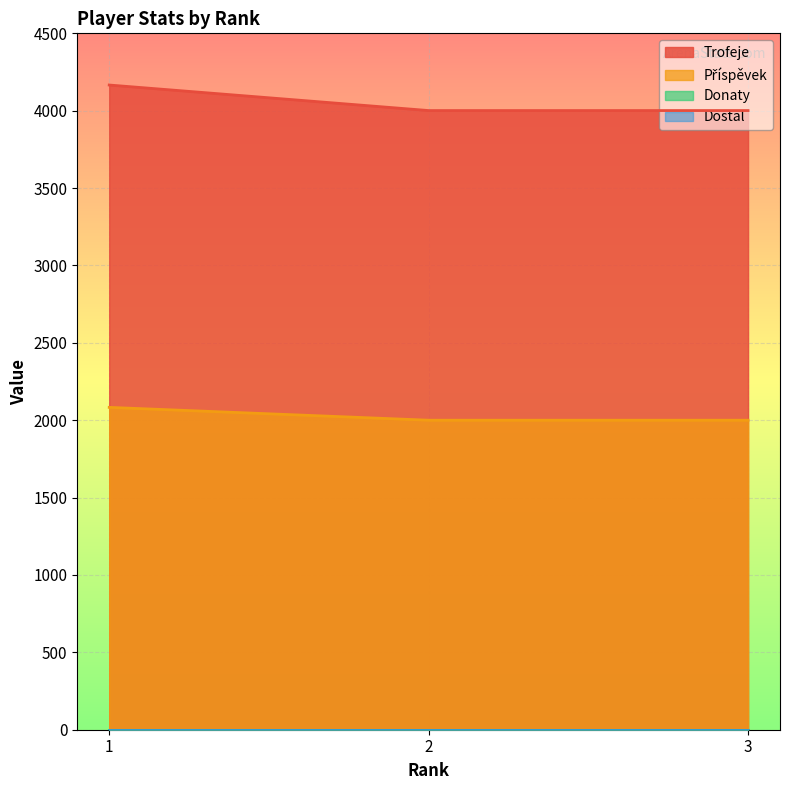

Count the number of categories in the chart.

3